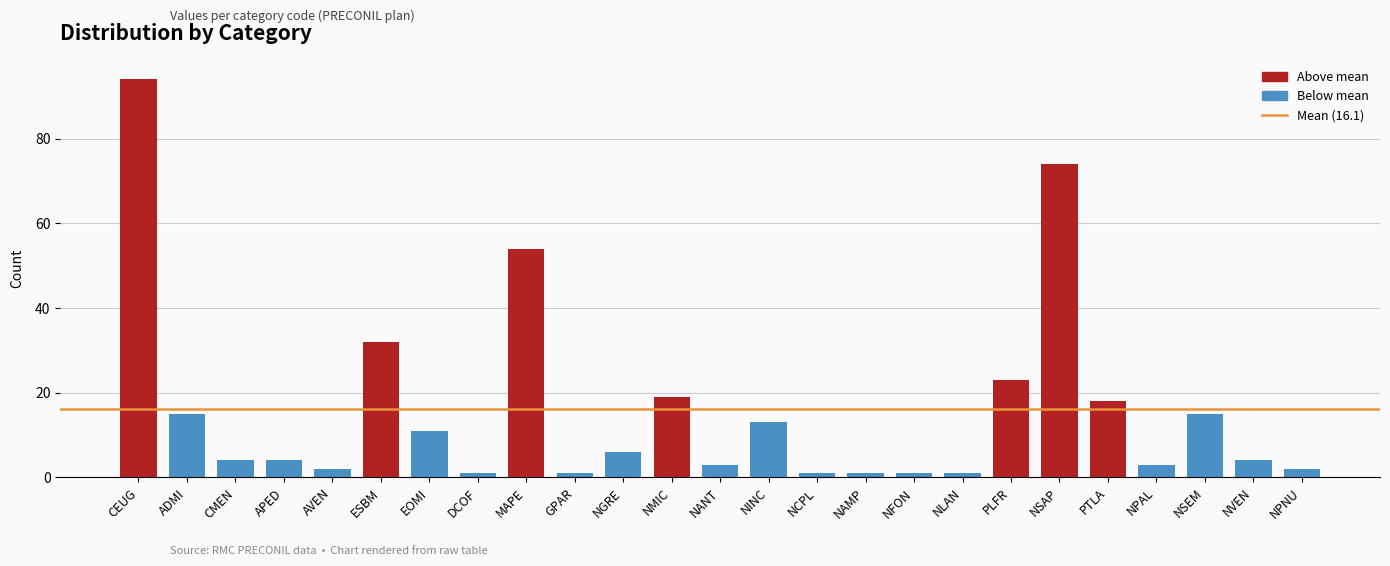

What is the average value?

16